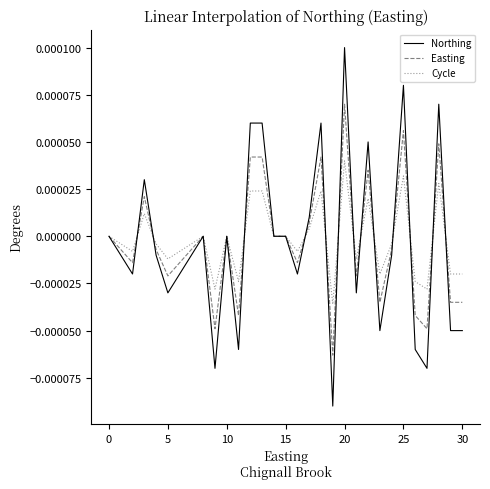

Which series has the largest range (max minus min)?

Northing